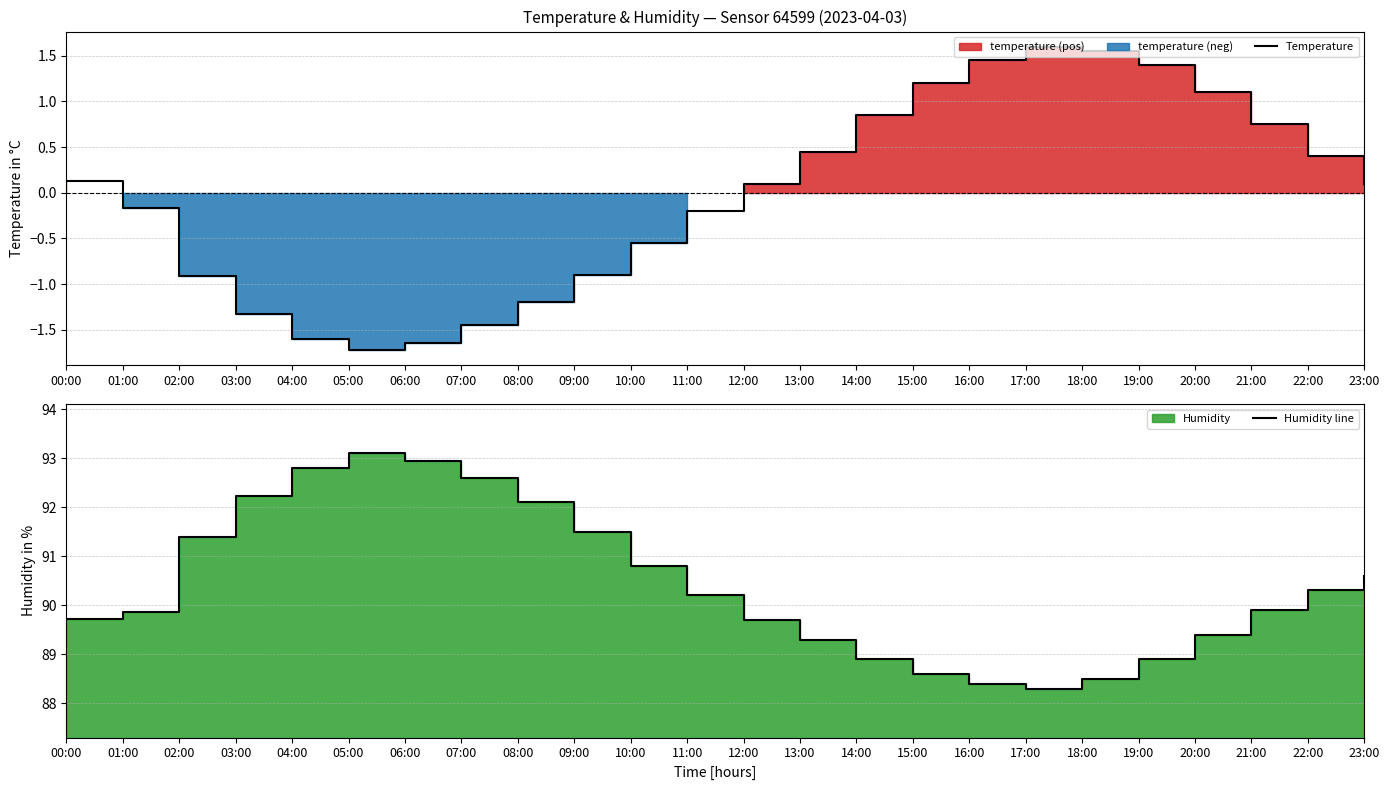

What is the value of the Humidity line point at the 18th from the left?

88.3